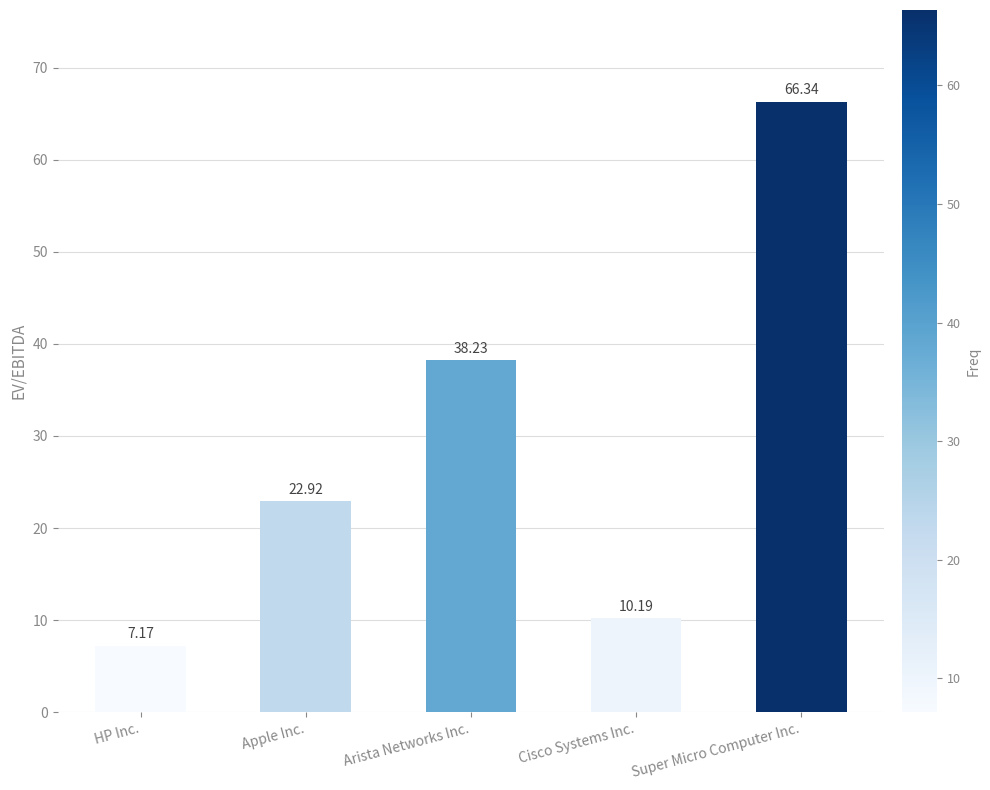

Approximately how many times larger is the value at Arista Networks Inc. compared to Super Micro Computer Inc.?

0.6